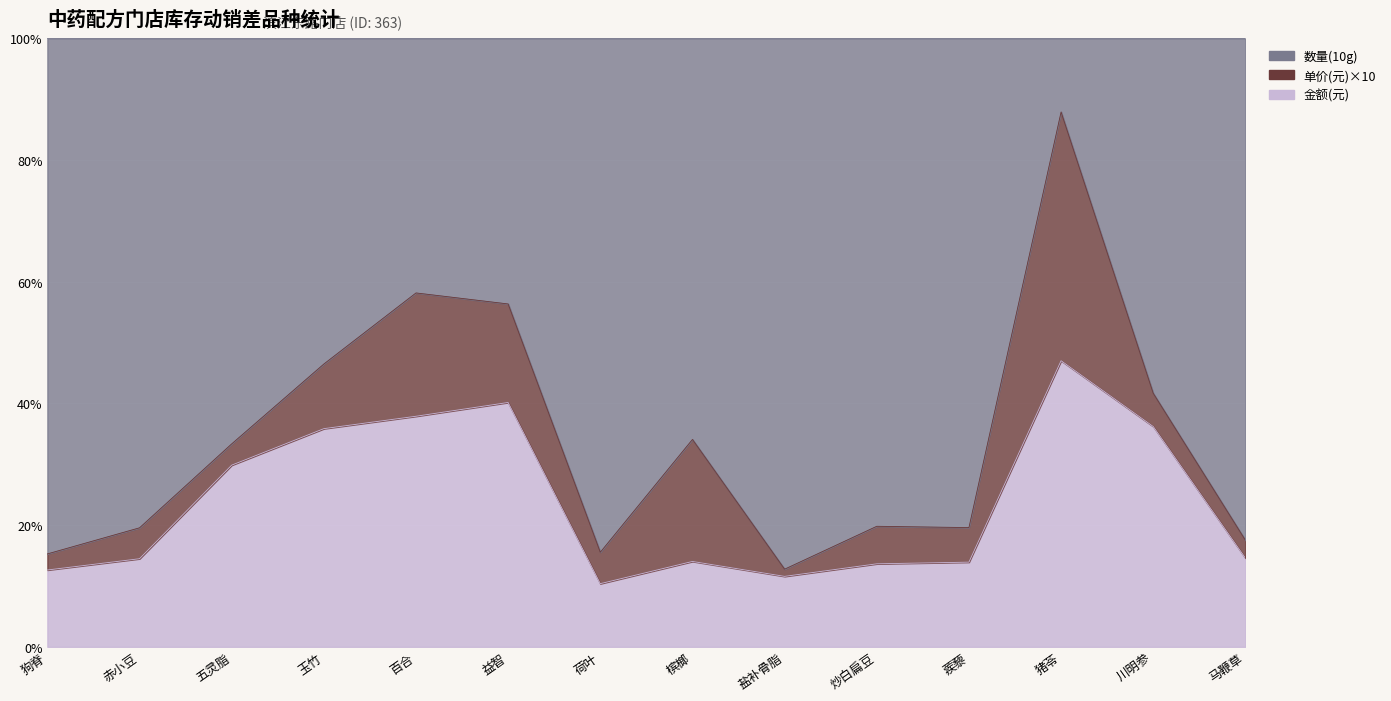

What is the sum of the 单价(元) values at 荷叶 and 蒺藜?

0.3